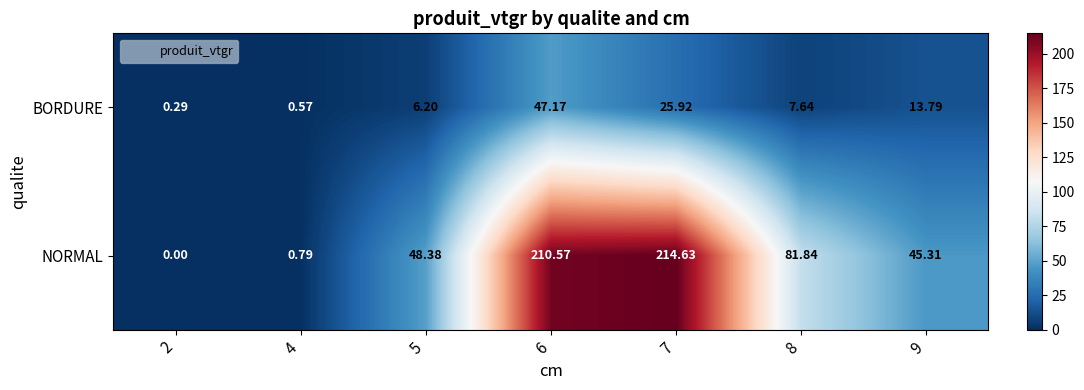

List the series in order of their overall mean, highest first.

NORMAL, BORDURE